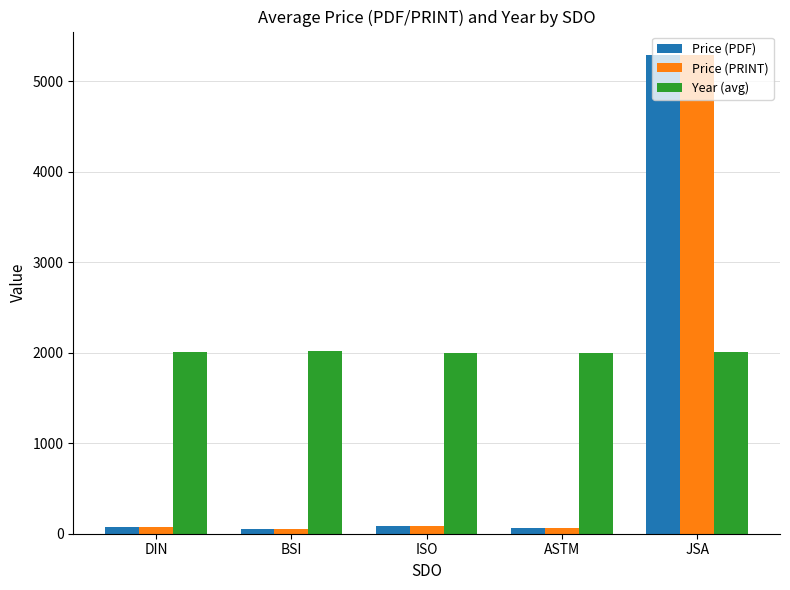

The Year (avg) series shows 2005.4 at DIN. True or false?

True